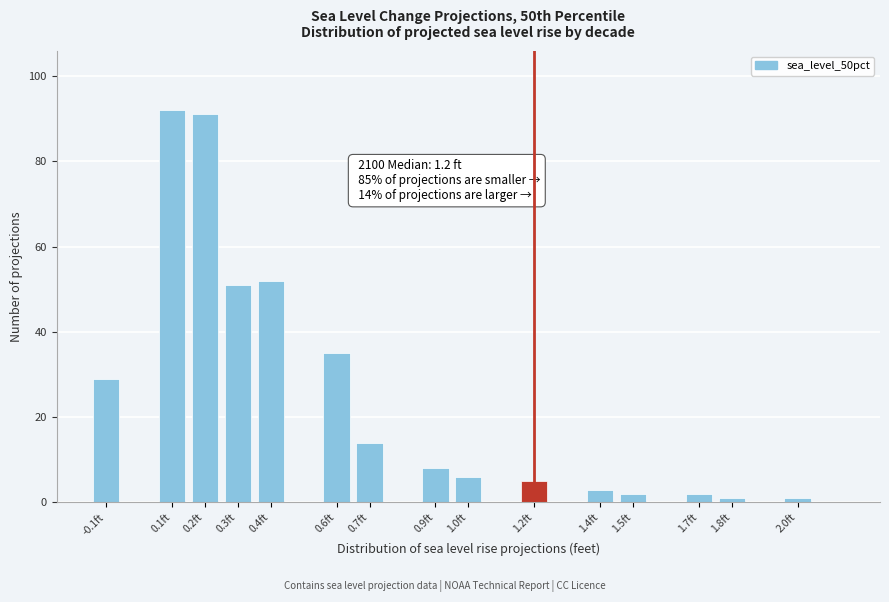

Reading left to right, transcribe all the data shown in this chart.

29	92	91	51	52	35	14	8	6	5	3	2	2	1	1